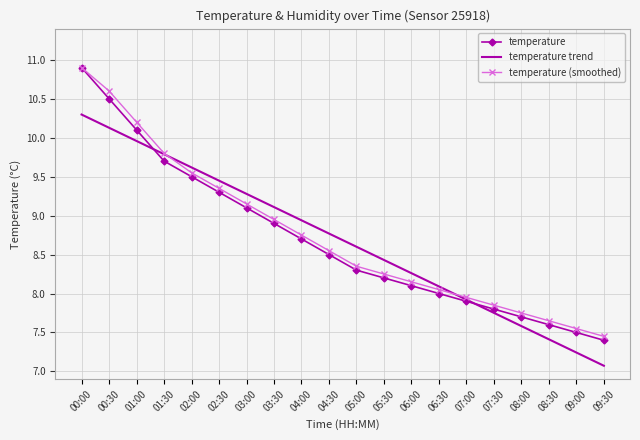

What is the difference between the highest and lowest values at 06:30?

0.1